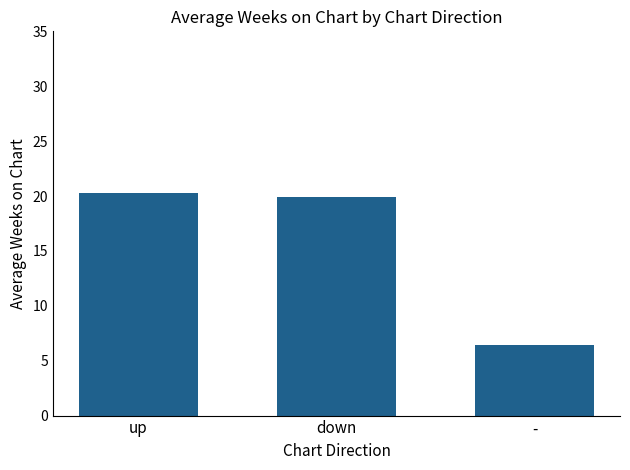

How many bars are there in total?

3